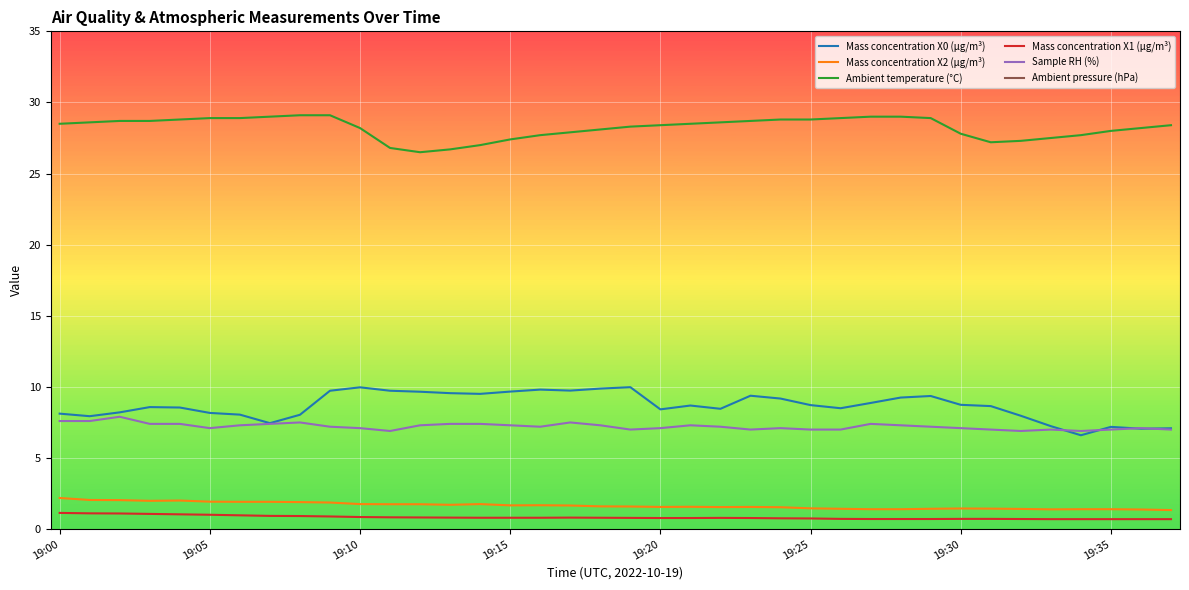

True or false: Mass concentration X1 (μg/m³) and Ambient temperature (°C) intersect in this chart.

False